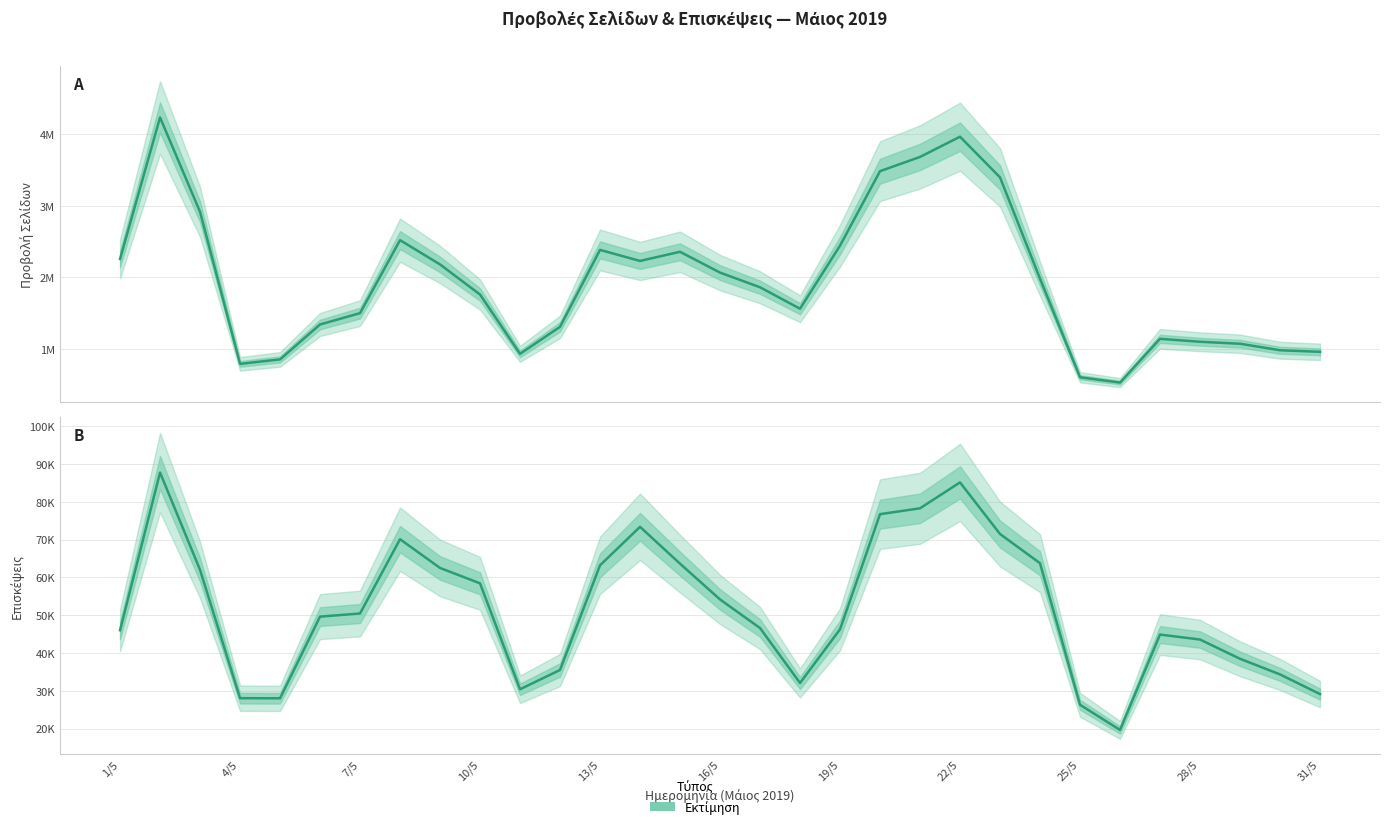

How many interior local valleys does the Επισκέψεις series have?

4